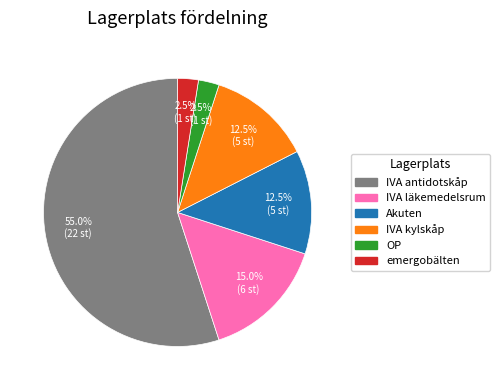

Is there a majority slice in this chart?

Yes